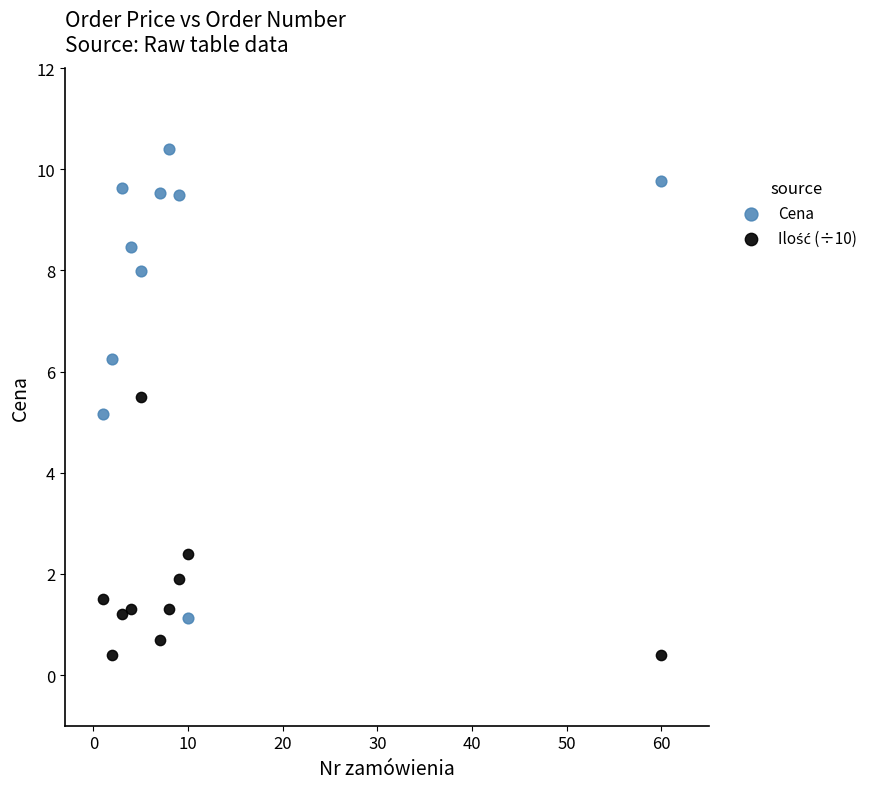

What is the X range (max minus min) for the scatter plot?

59.0